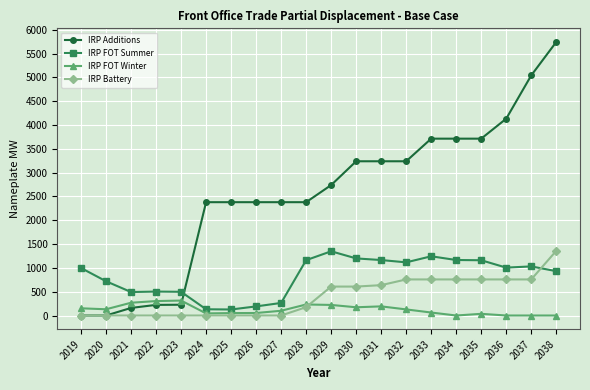

Rank the series at 2027 from highest to lowest value.

IRP Additions, IRP FOT Summer, IRP FOT Winter, IRP Battery